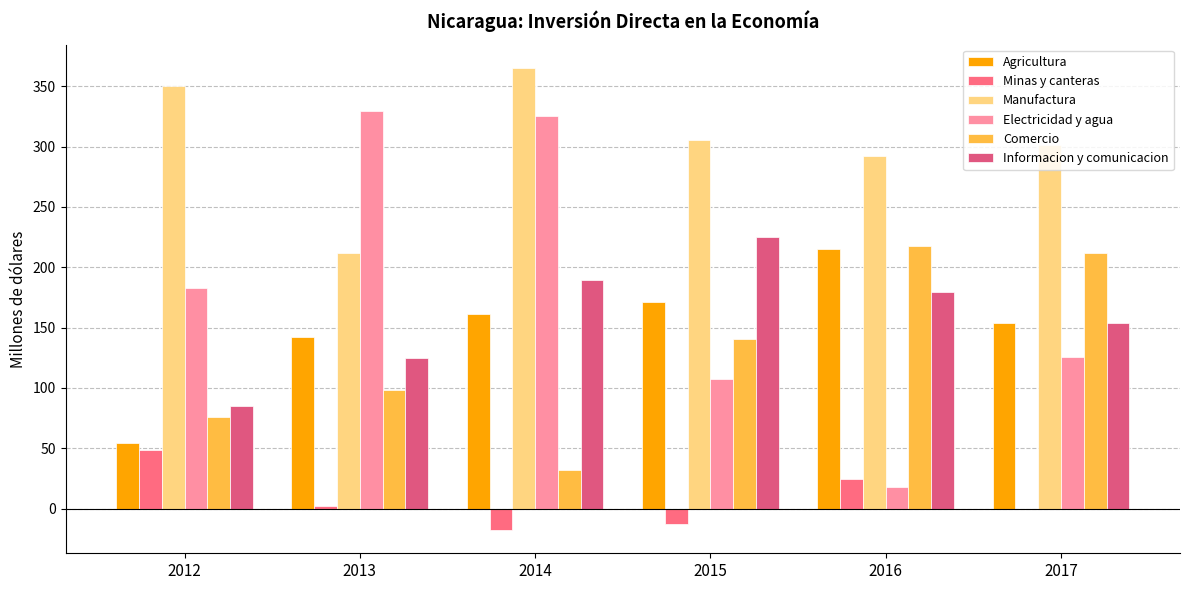

Is the value of Agricultura at 2016 greater than the value of Minas y canteras at 2017?

Yes